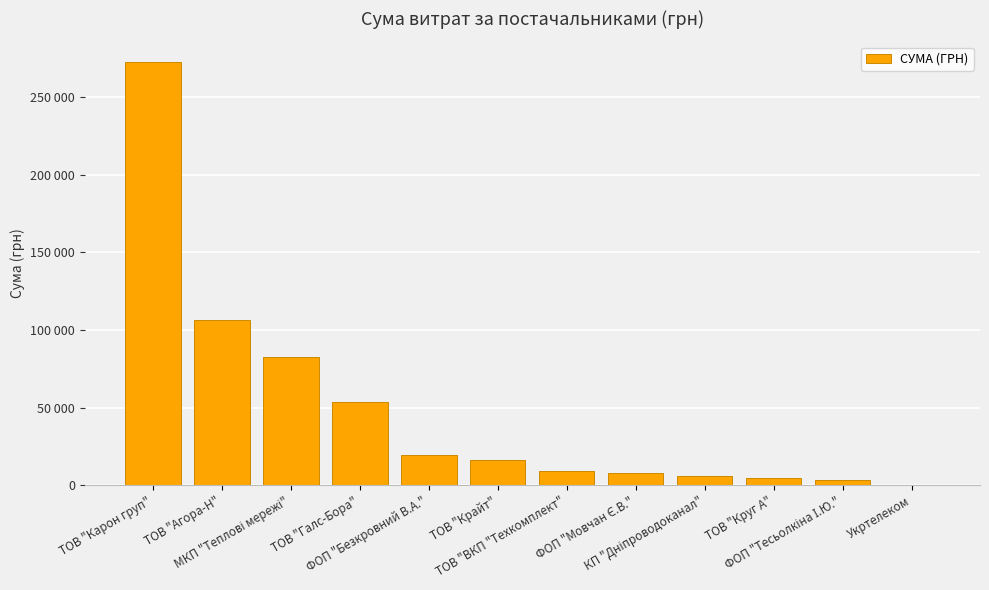

Which label corresponds to the largest value in the chart?

ТОВ "Карон груп"